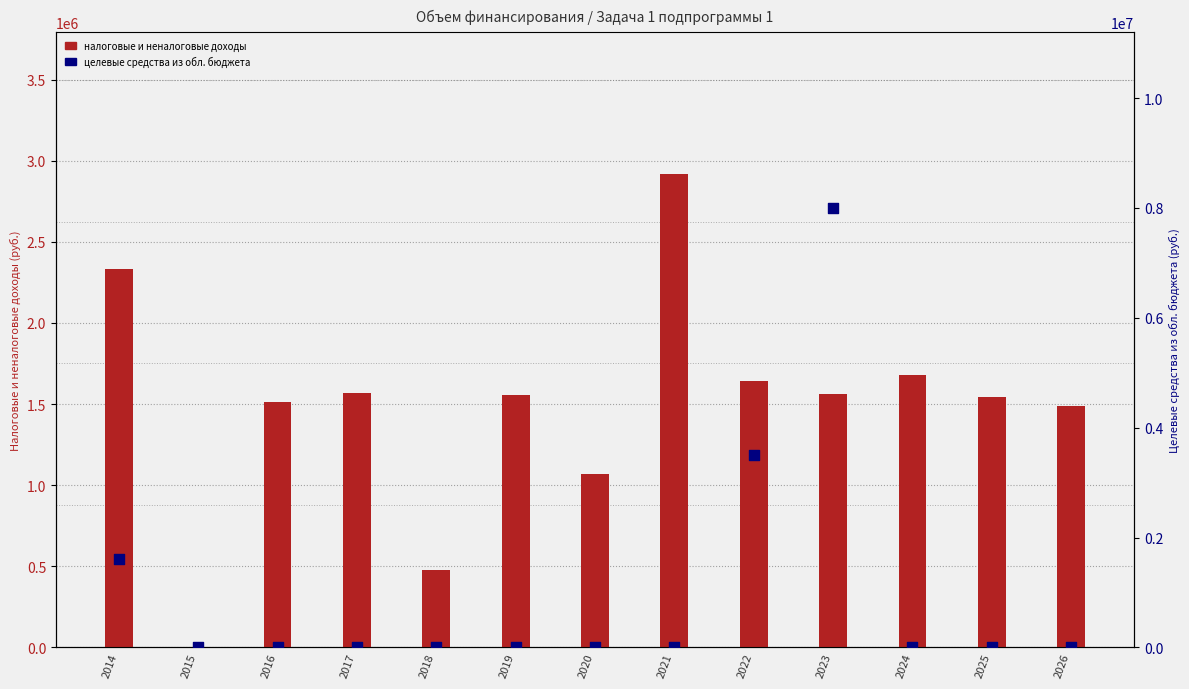

Which series has the largest total across all categories?

налоговые и неналоговые доходы